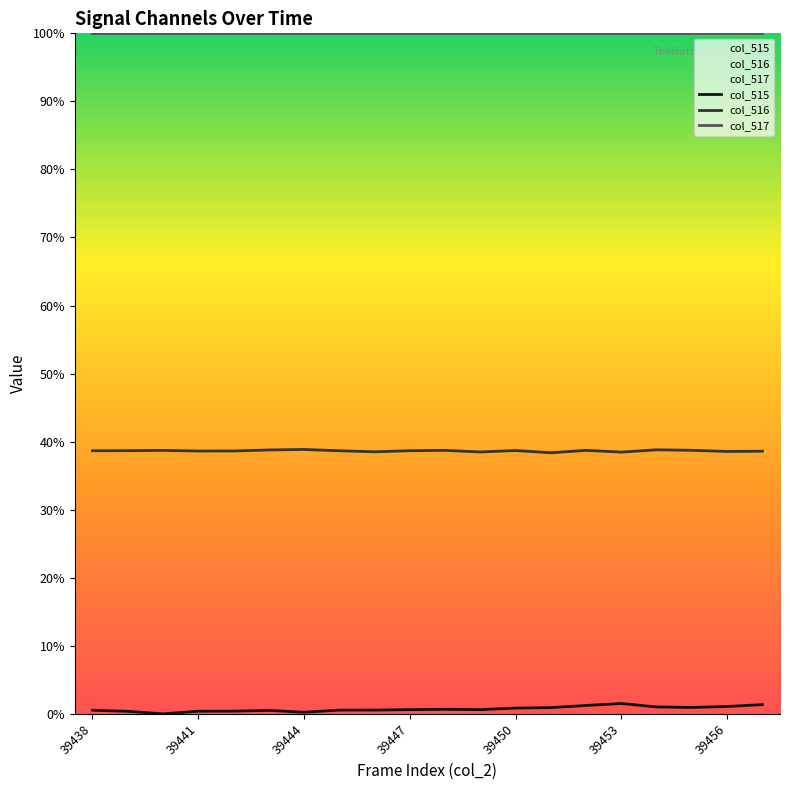

Which series has the largest total across all categories?

col_517